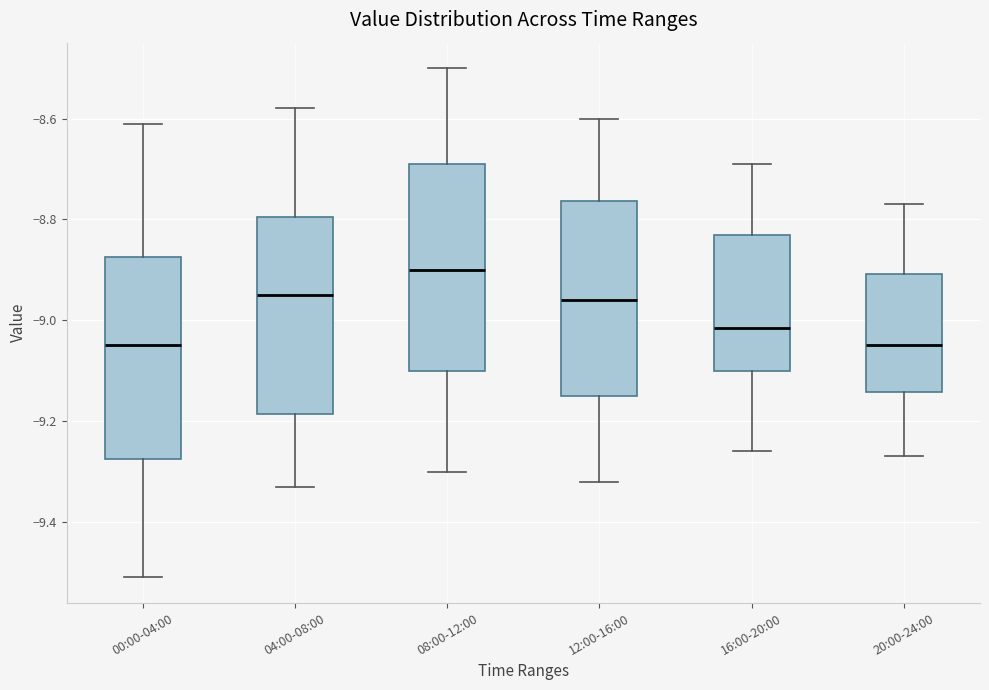

Reading left to right, transcribe this box plot: for each box, give where its median line is, the range the box spans, and where its two whiskers end, as read against the y-axis. The values are not printed on the chart, so give them approximately, as read against the axis.

00:00-04:00: median -9.04, box -9.28 to -8.88, whiskers -9.50 to -8.60
04:00-08:00: median -8.94, box -9.18 to -8.80, whiskers -9.32 to -8.58
08:00-12:00: median -8.90, box -9.10 to -8.68, whiskers -9.30 to -8.50
12:00-16:00: median -8.96, box -9.14 to -8.76, whiskers -9.32 to -8.60
16:00-20:00: median -9.02, box -9.10 to -8.82, whiskers -9.26 to -8.68
20:00-24:00: median -9.04, box -9.14 to -8.90, whiskers -9.26 to -8.76